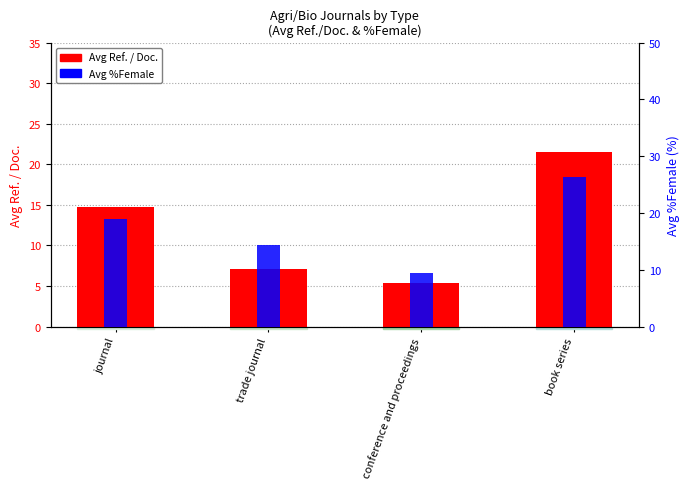

List the series in order of their overall mean, lowest first.

Avg Ref. / Doc., Avg %Female